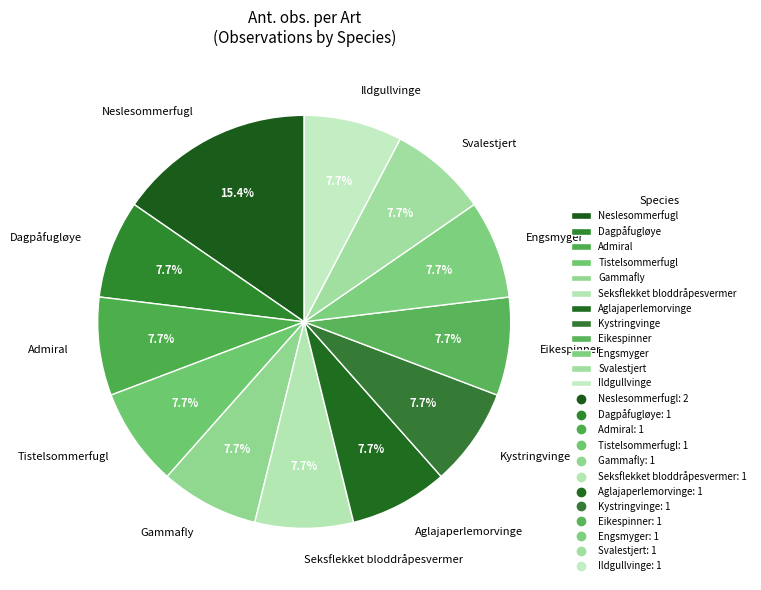

True or false: Tistelsommerfugl accounts for 8% of the total.

True